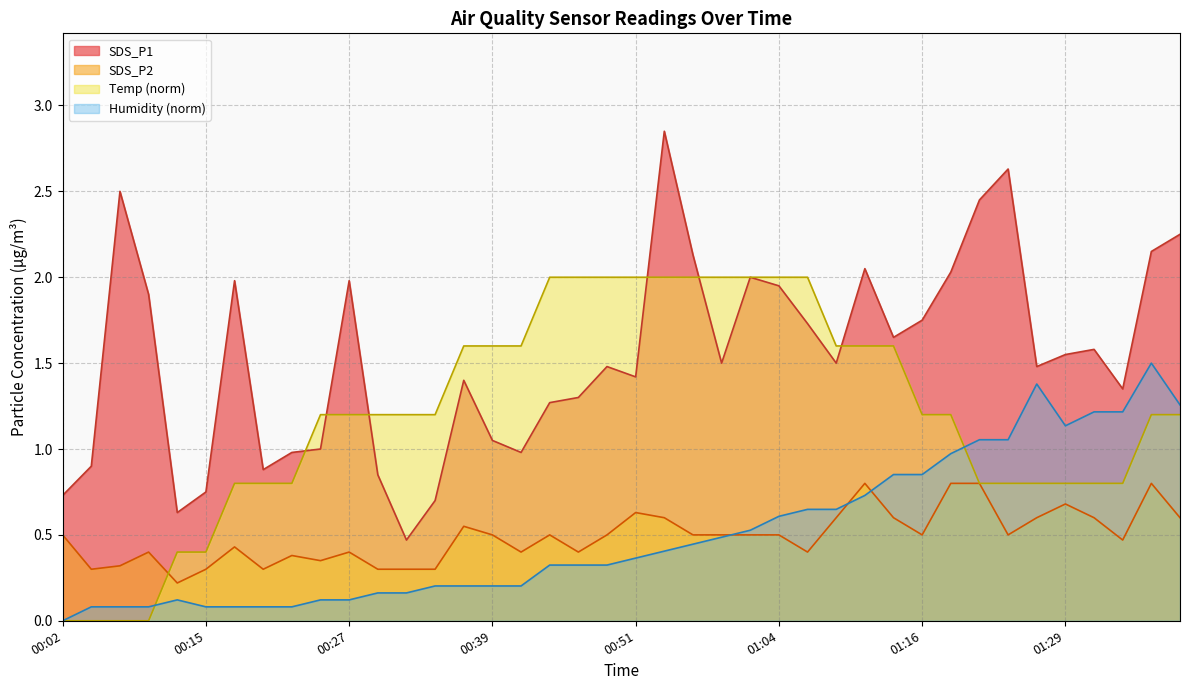

True or false: SDS_P1 and SDS_P2 cross at least once.

False